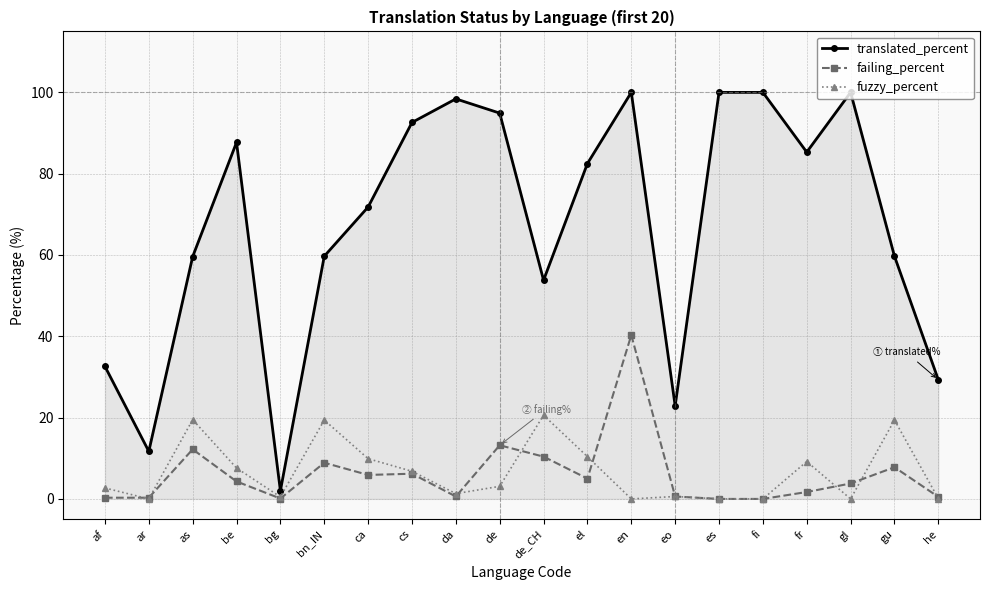

True or false: failing_percent and translated_percent intersect in this chart.

False